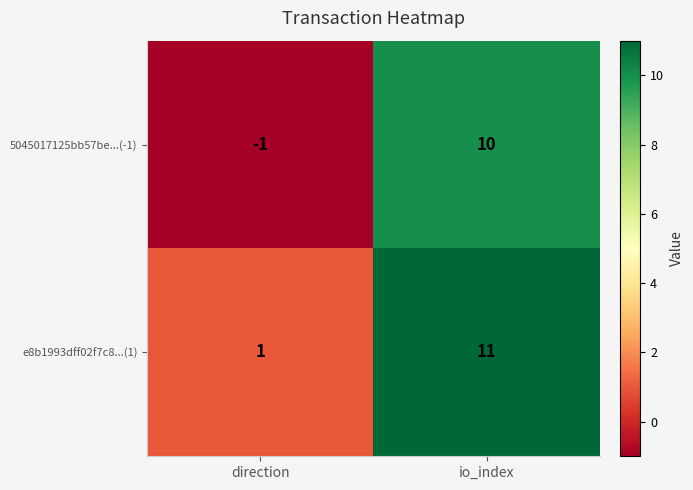

At which category is the sum across all series the highest?

io_index